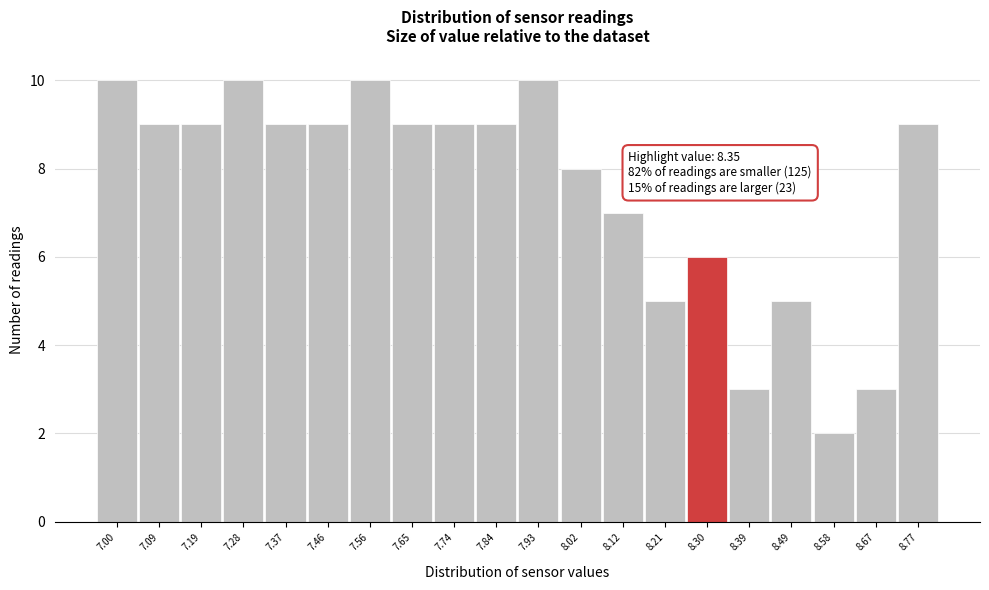

Reading right to left, list all the values displayed in this chart.

9	3	2	5	3	6	5	7	8	10	9	9	9	10	9	9	10	9	9	10